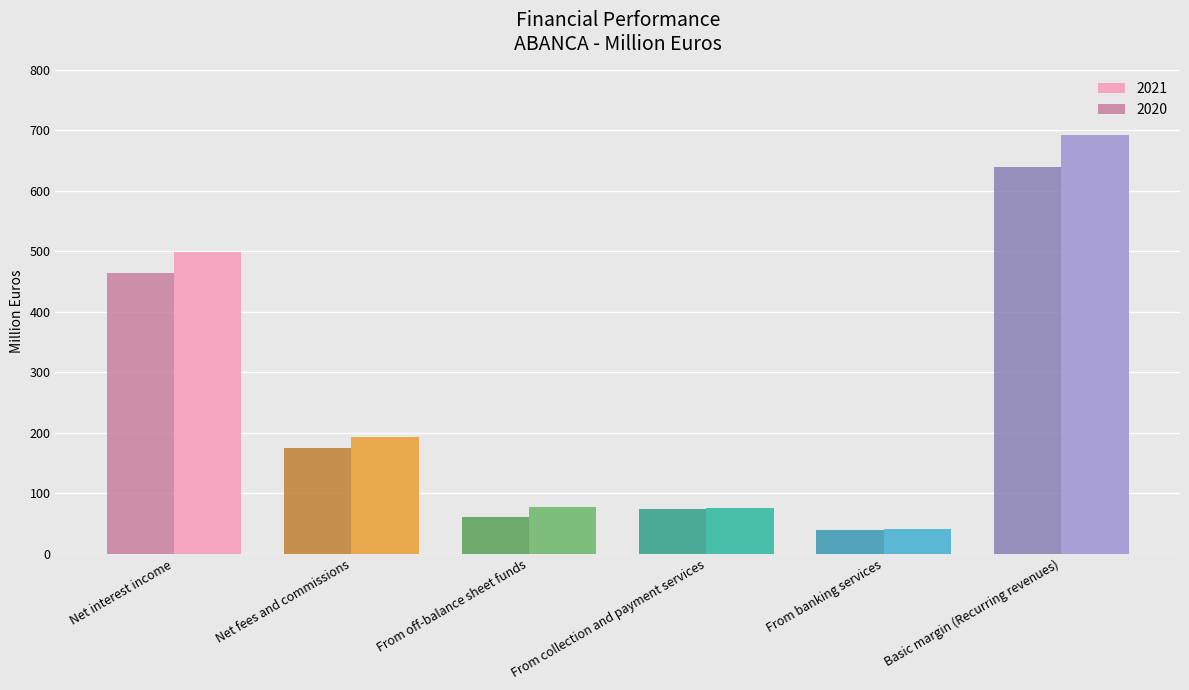

At which label does 2020 reach its minimum?

From banking services